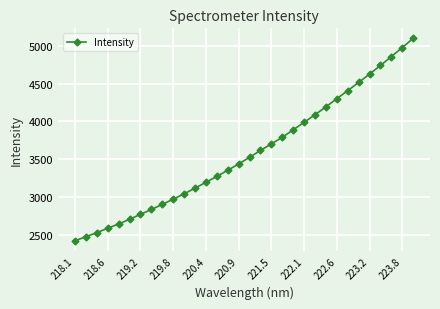

What is the smallest value displayed?

2423.1